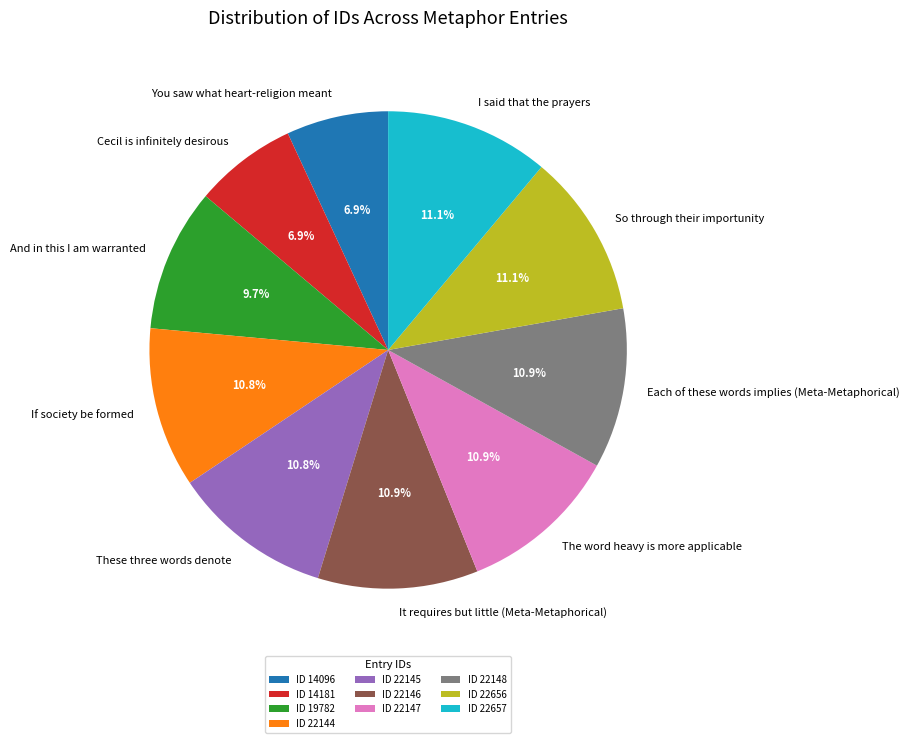

Count the number of slices in the pie.

10